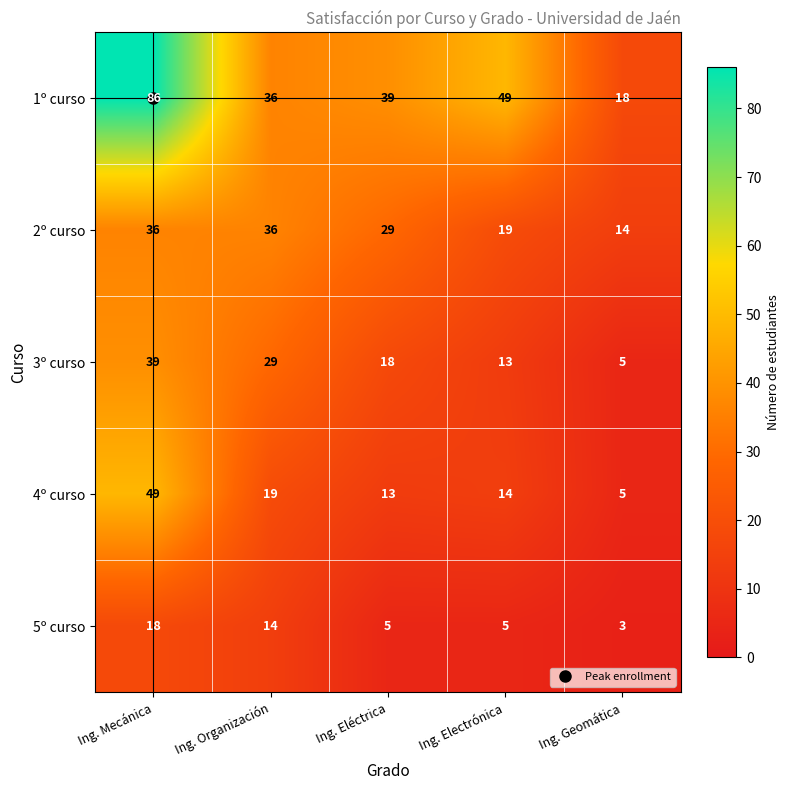

True or false: 2º curso has a value of 14 at Ing. Geomática.

True